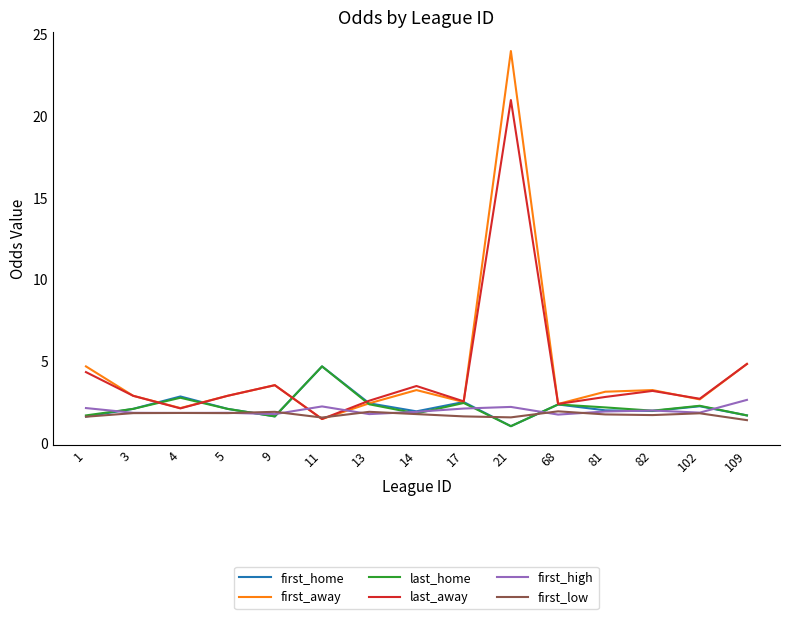

Which series has the largest total across all categories?

first_away